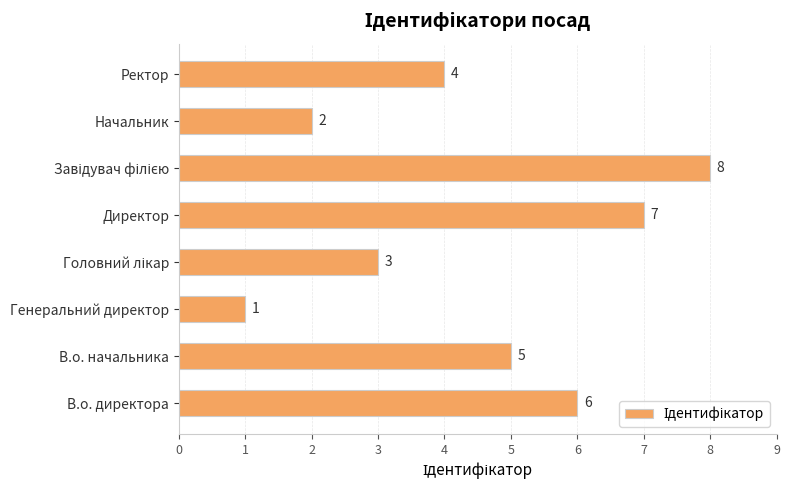

Reading bottom to top, list all the values displayed in this chart.

6	5	1	3	7	8	2	4